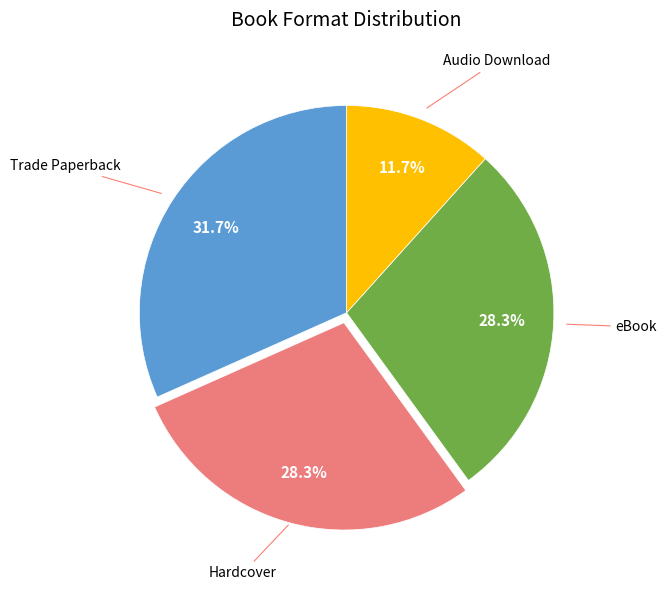

Is there any slice that represents more than half of the pie?

No